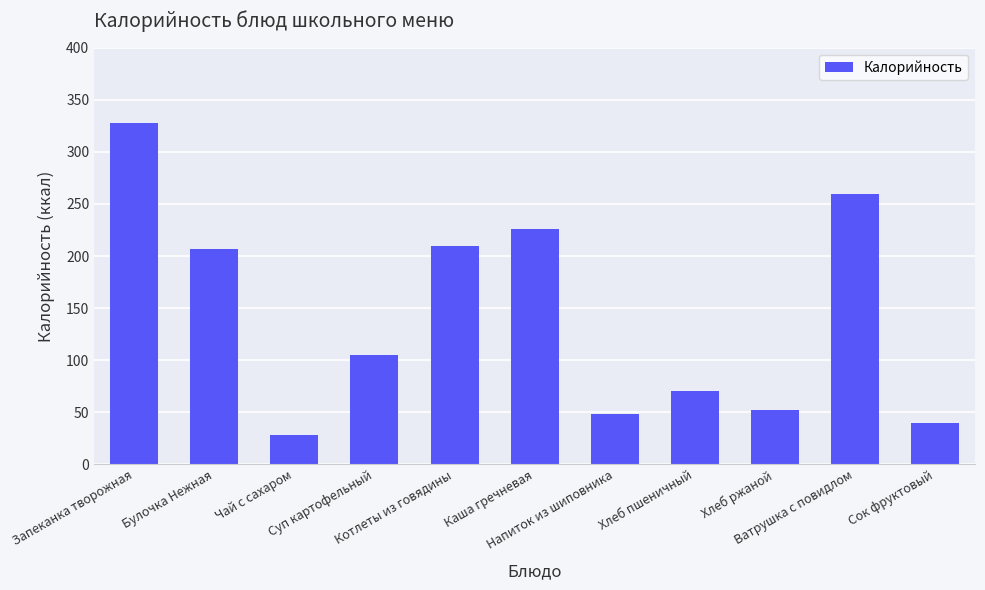

Are the bars grouped side by side (vs. stacked)?

No